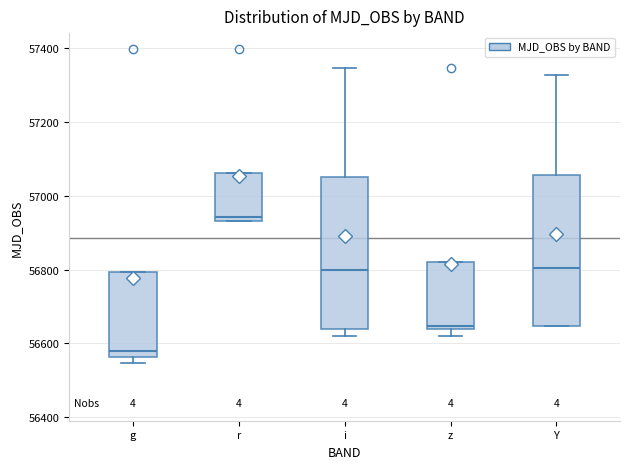

Reading left to right, transcribe this box plot: for each box, give where its median line is, the range the box spans, and where its two whiskers end, as read against the y-axis. The values are not printed on the chart, so give them approximately, as read against the axis.

g: median 56580, box 56560 to 56800, whiskers 56540 to 56800
r: median 56940 (just above the box's lower edge), box 56940 to 57060, whiskers 56940 to 57060
i: median 56800, box 56640 to 57060, whiskers 56620 to 57340
z: median 56640 (just above the box's lower edge), box 56640 to 56820, whiskers 56620 to 56820
Y: median 56800, box 56640 to 57060, whiskers 56640 to 57320